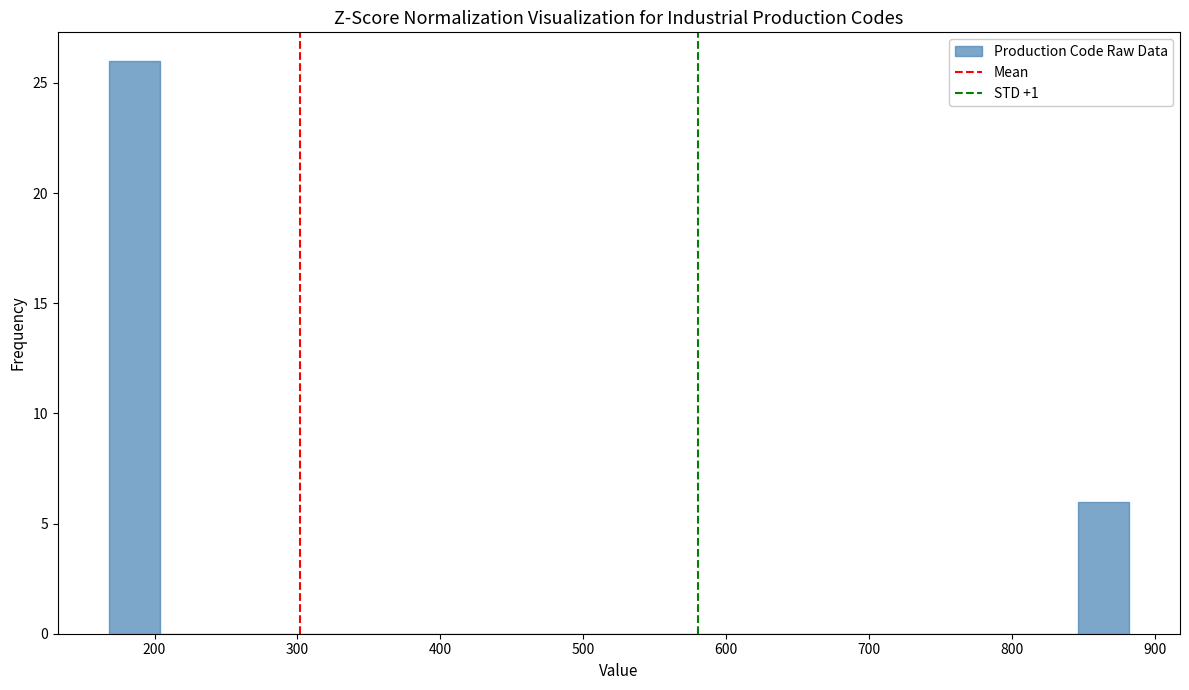

Read against the x-axis, roughly where is the centre of the tallest bar?

190